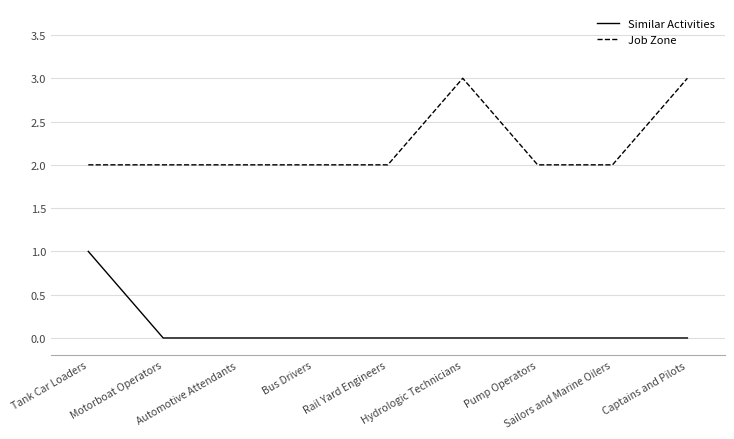

Reading right to left, what are all the values shown in this chart?

Similar Activities: 0	0	0	0	0	0	0	0	1
Job Zone: 3	2	2	3	2	2	2	2	2